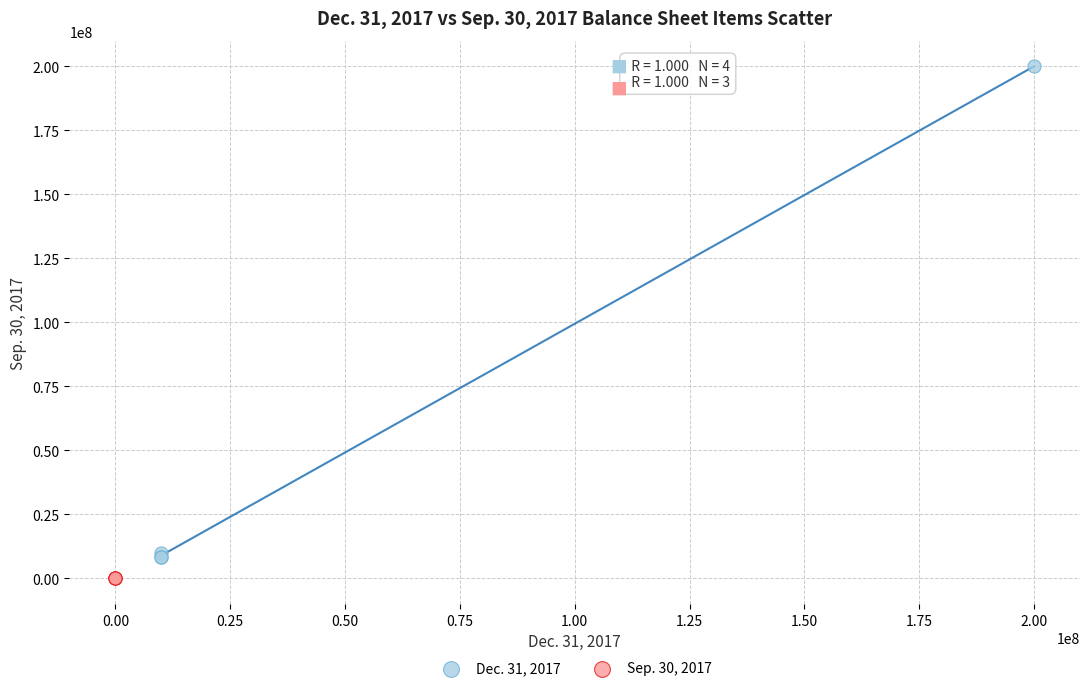

Which series has the largest Y range (max minus min)?

Dec. 31, 2017